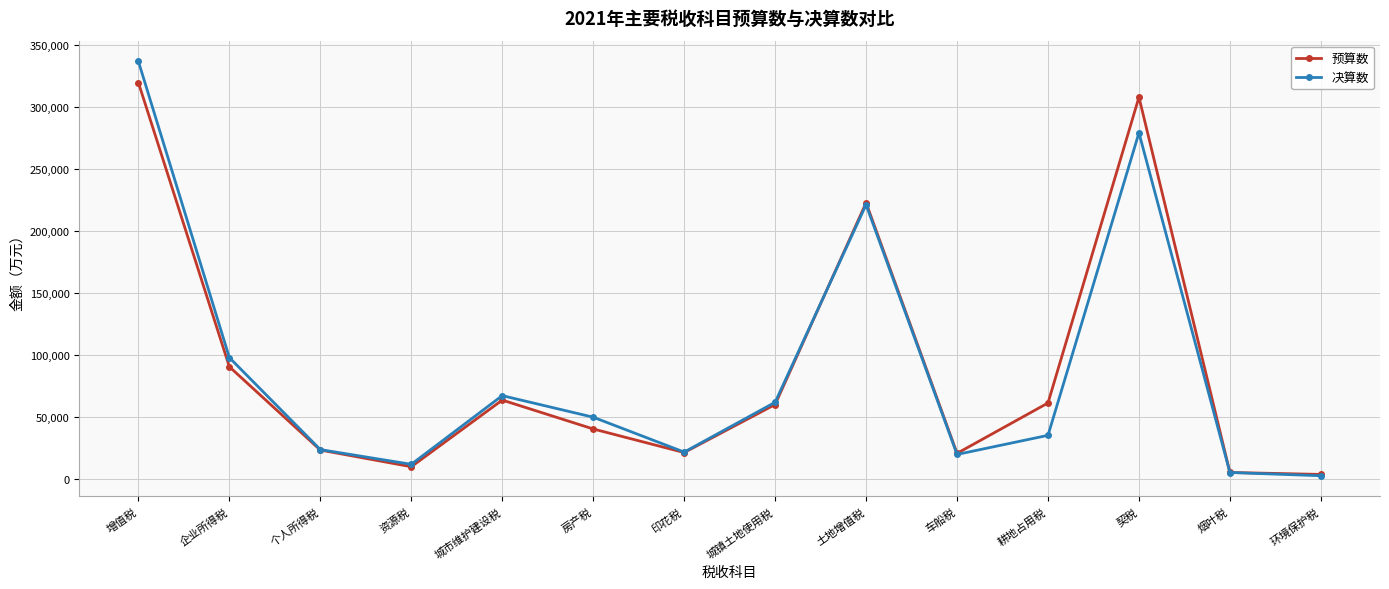

What is the maximum value shown in the chart?

336993